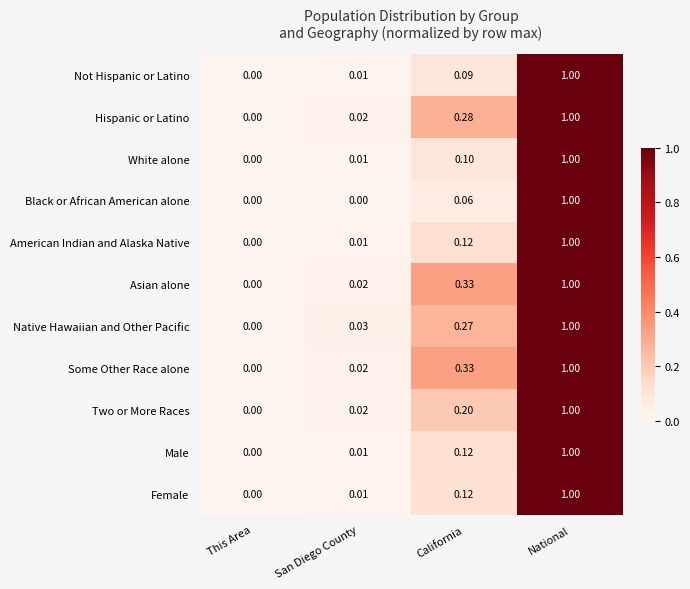

List the labels in order of Female value, largest first.

National, California, San Diego County, This Area